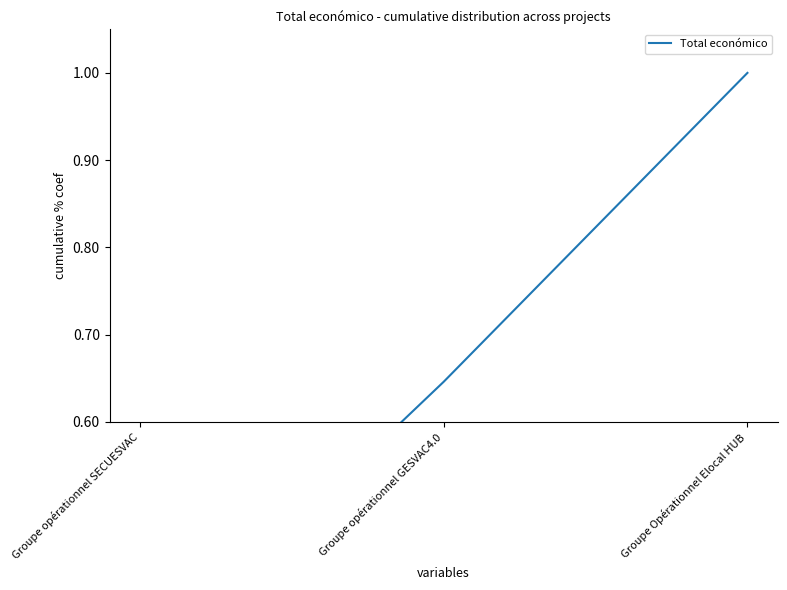

Reading left to right, what are all the values shown in this chart?

Groupe opérationnel SECUESVAC=0.3	Groupe opérationnel GESVAC4.0=0.6	Groupe Opérationnel Elocal HUB=1.0